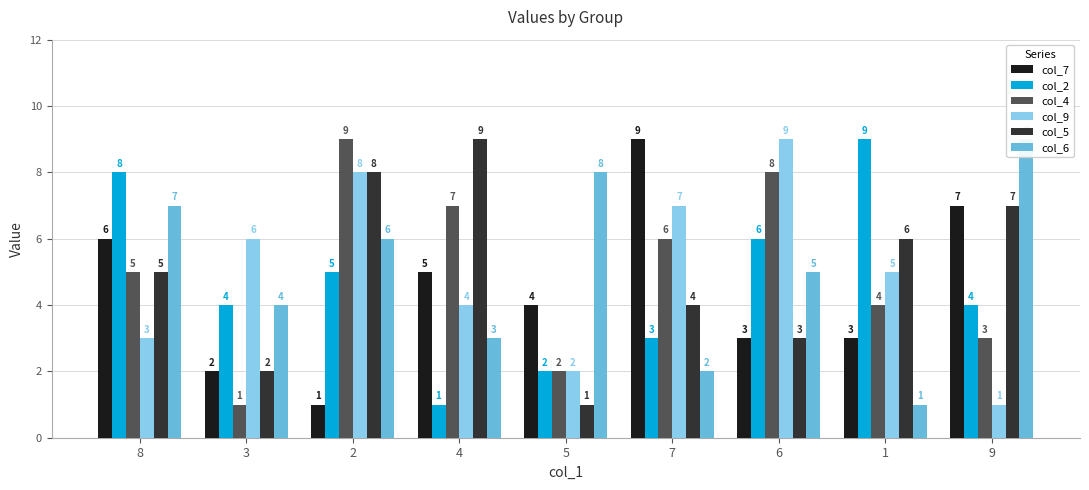

Between 8 and 6, which is larger?

8